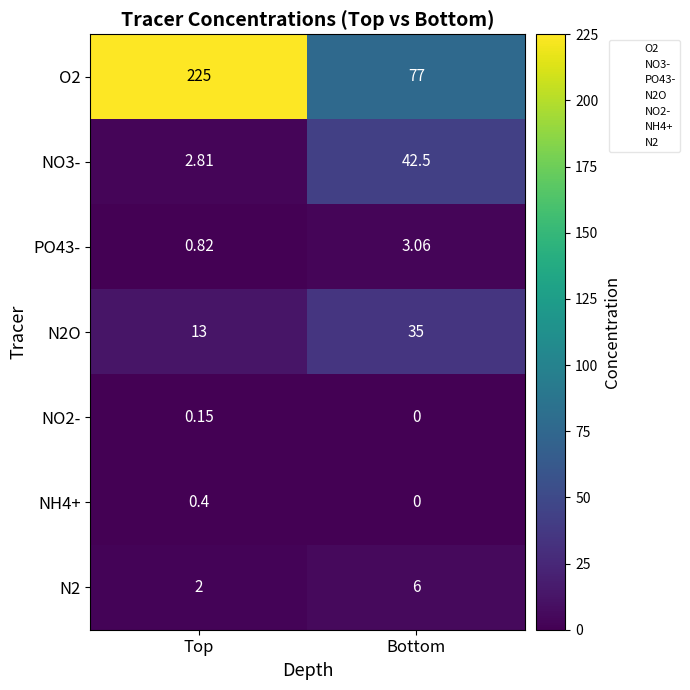

At which label does N2O reach its minimum?

Top